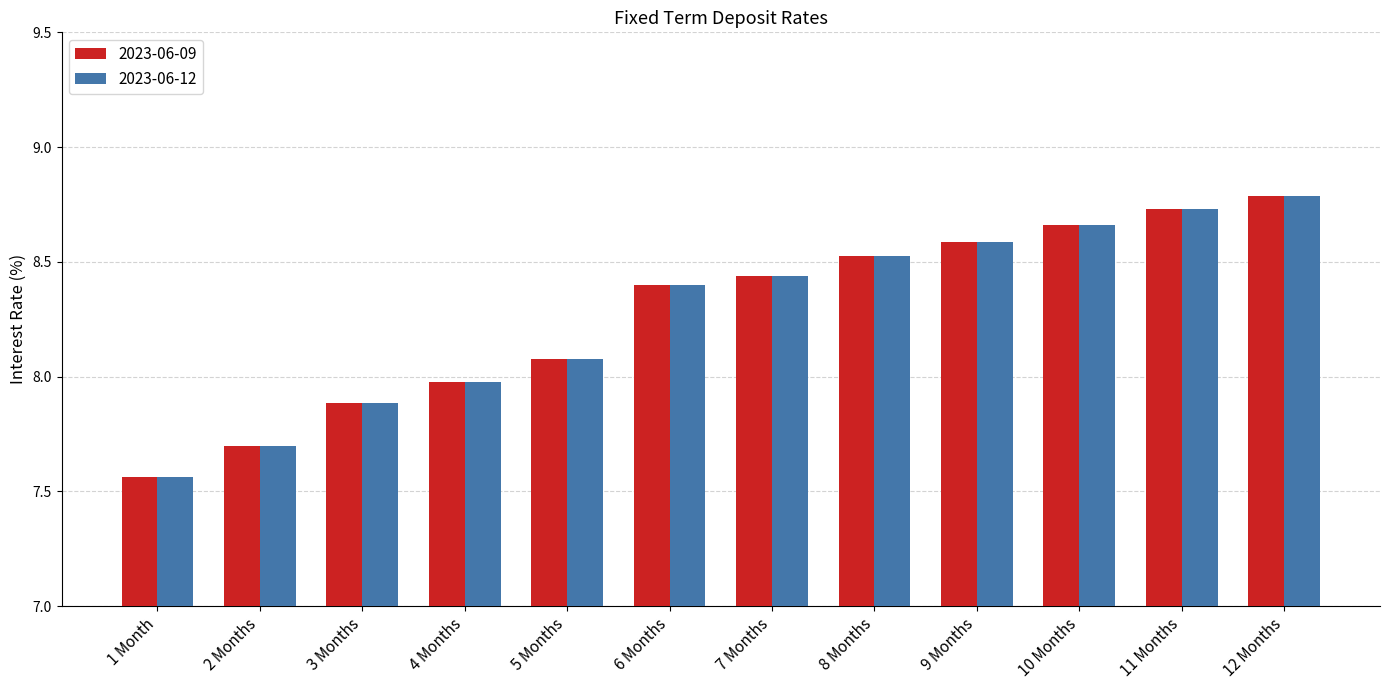

What is the average value of the 2023-06-12 series?

8.3